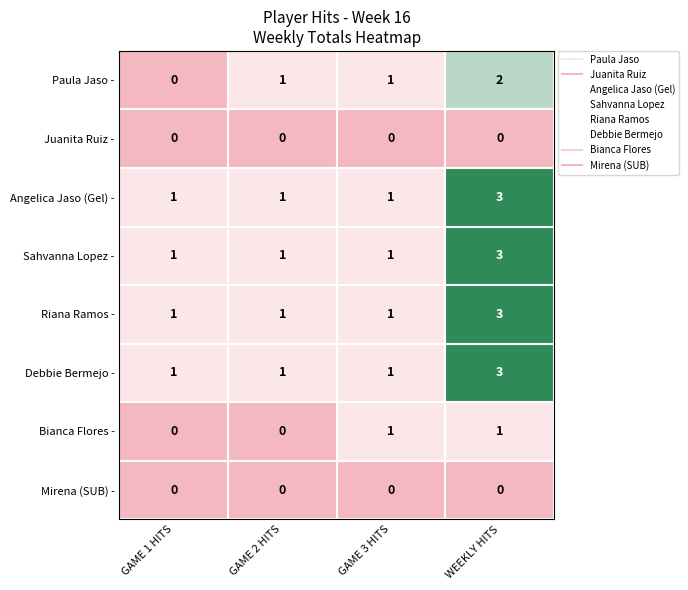

What is the maximum value shown in the chart?

3